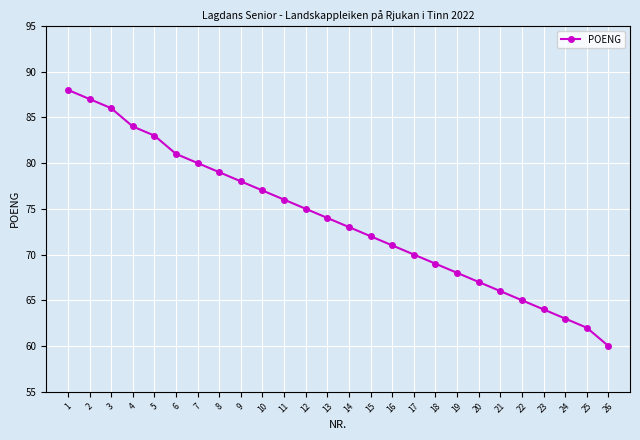

List the labels in order of value, largest first.

1, 2, 3, 4, 5, 6, 7, 8, 9, 10, 11, 12, 13, 14, 15, 16, 17, 18, 19, 20, 21, 22, 23, 24, 25, 26